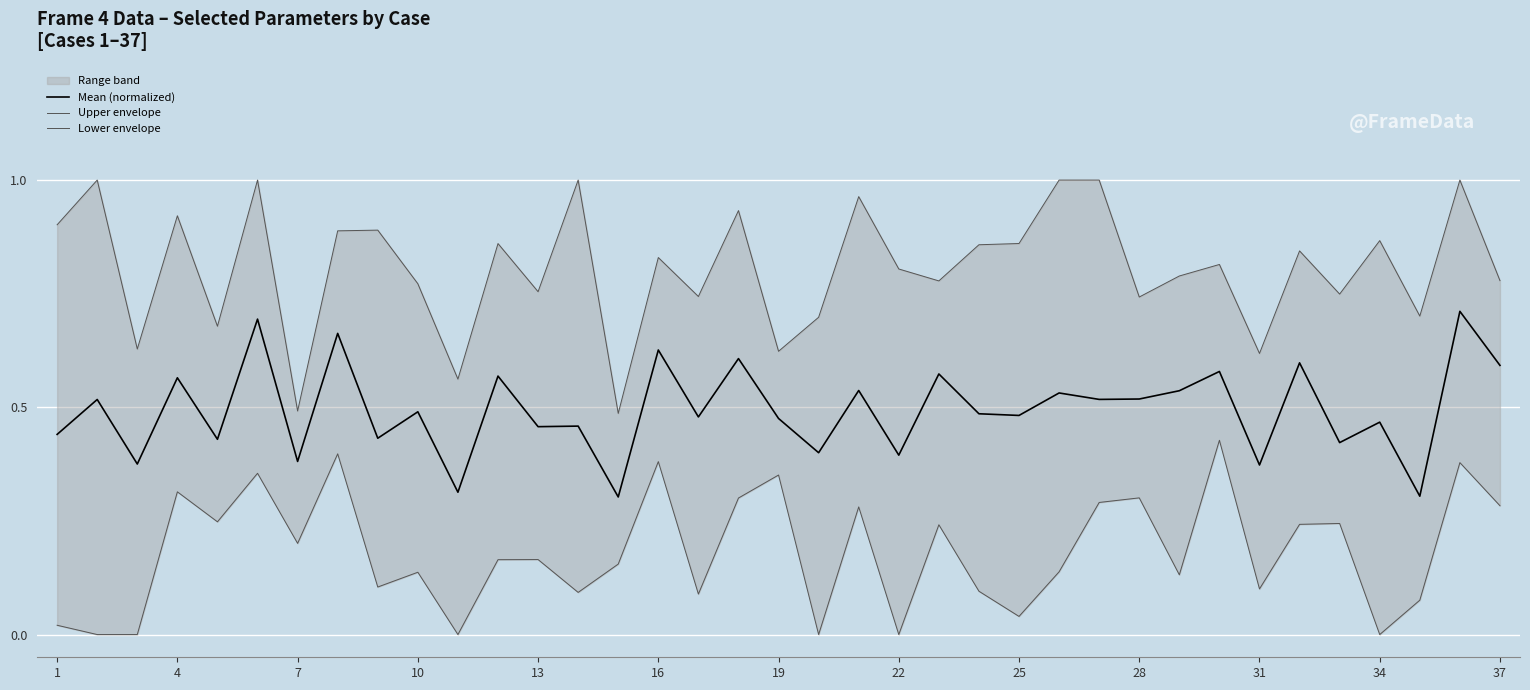

In Lower envelope, how many points are higher than both neighbors (excluding endpoints)?

13